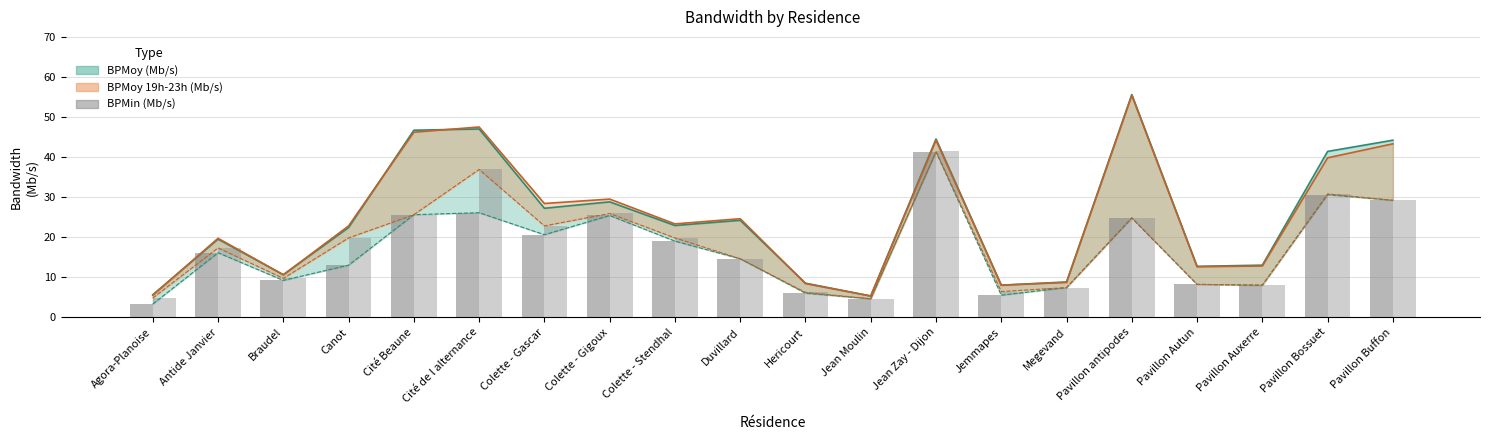

Which has a higher value, Canot or Pavillon antipodes?

Pavillon antipodes